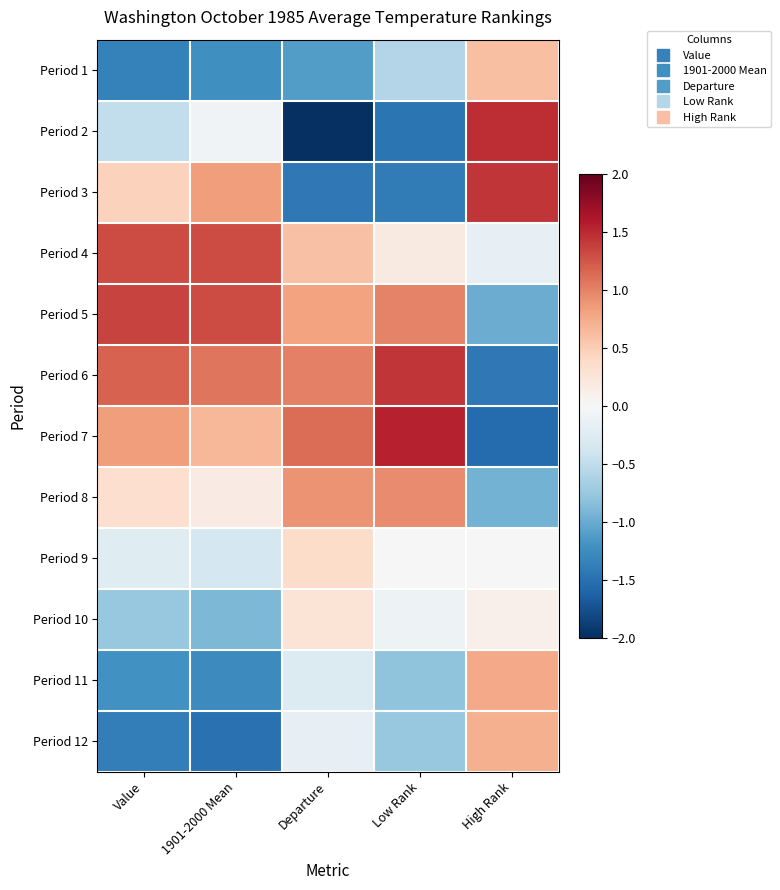

Between 1901-2000 Mean and Value, which is larger?

1901-2000 Mean